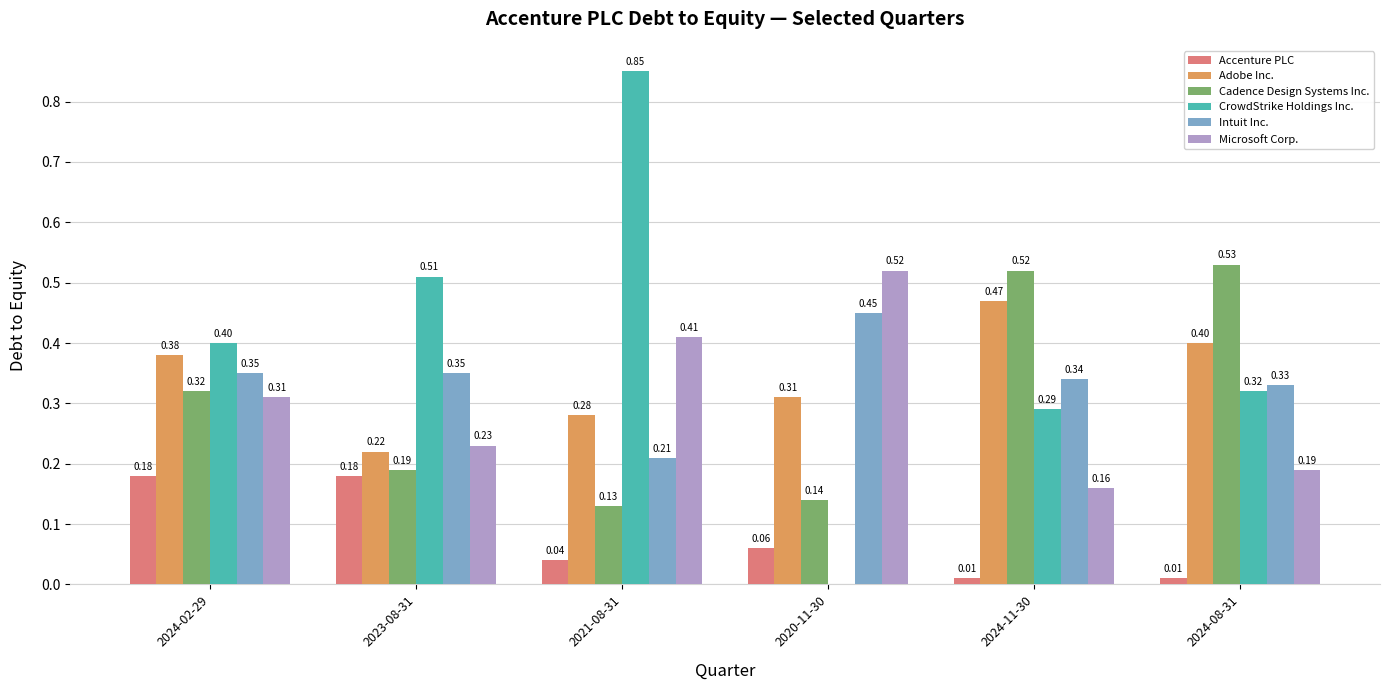

What are all the series names shown in the legend?

Accenture PLC, Adobe Inc., Cadence Design Systems Inc., CrowdStrike Holdings Inc., Intuit Inc., Microsoft Corp.